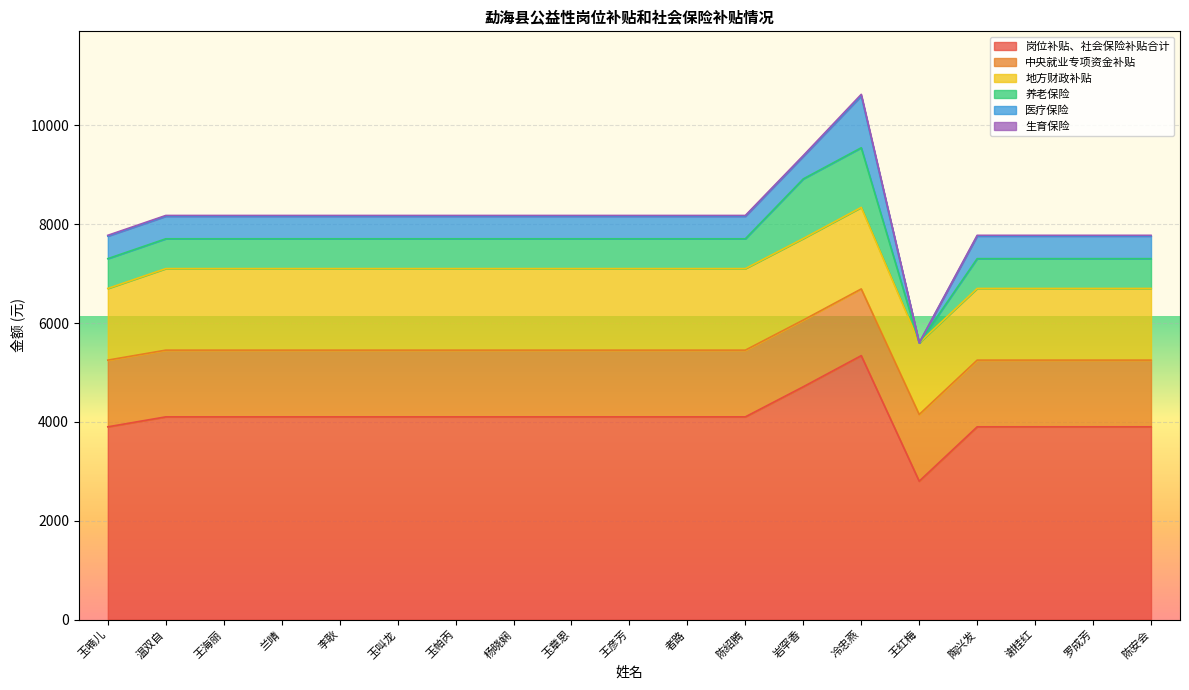

What is the sum of all 岗位补贴、社会保险补贴合计 values?

77480.0